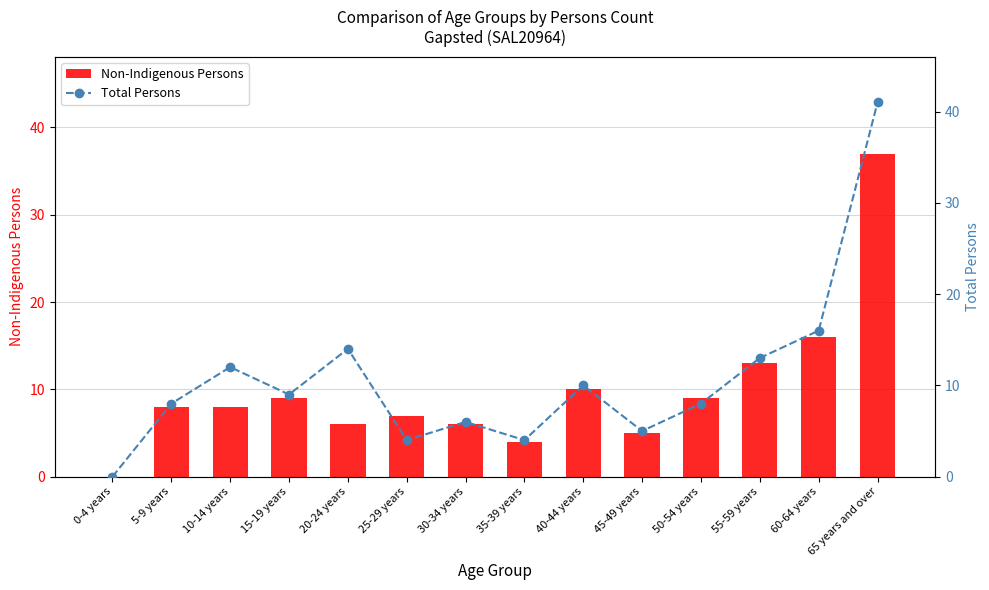

What is the label of the 7th bar from the right?

35-39 years